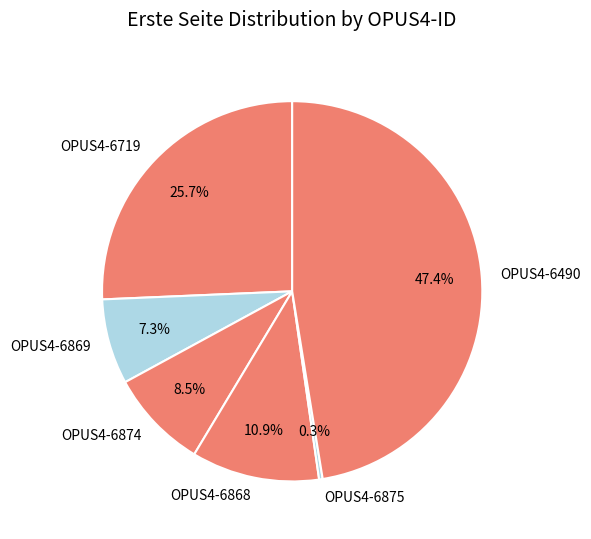

Does OPUS4-6490 represent more than half of the total?

No